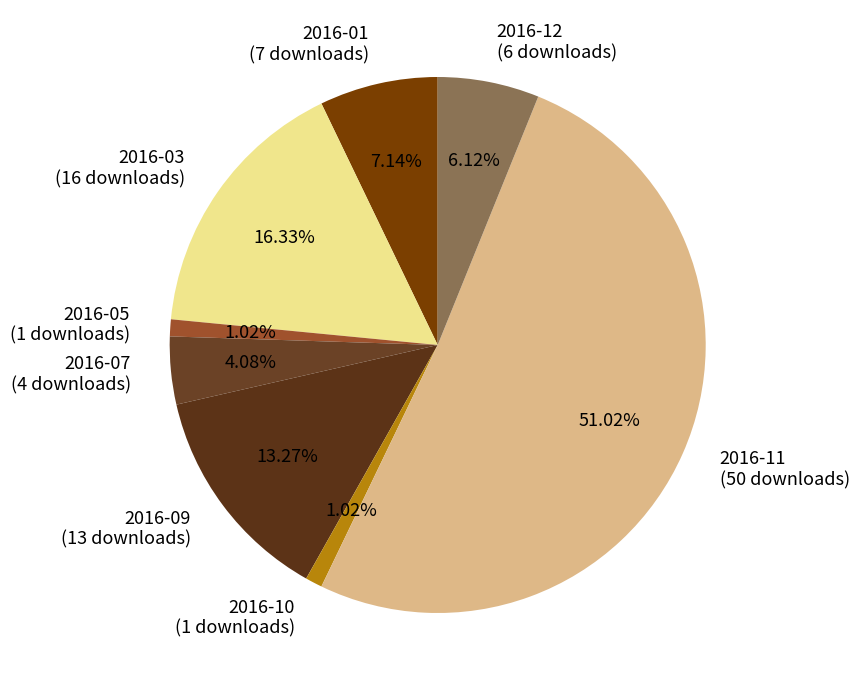

Combined, do 2016-01 (7 downloads) and 2016-10 (1 downloads) account for over 50%?

No